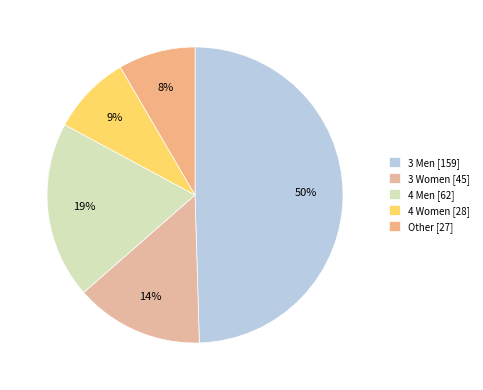

Between 4 Men and 3 Women, which is larger?

4 Men